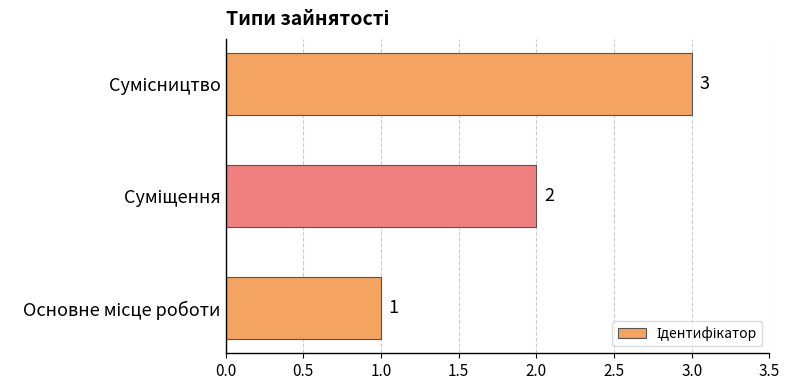

What is the sum of all values?

6